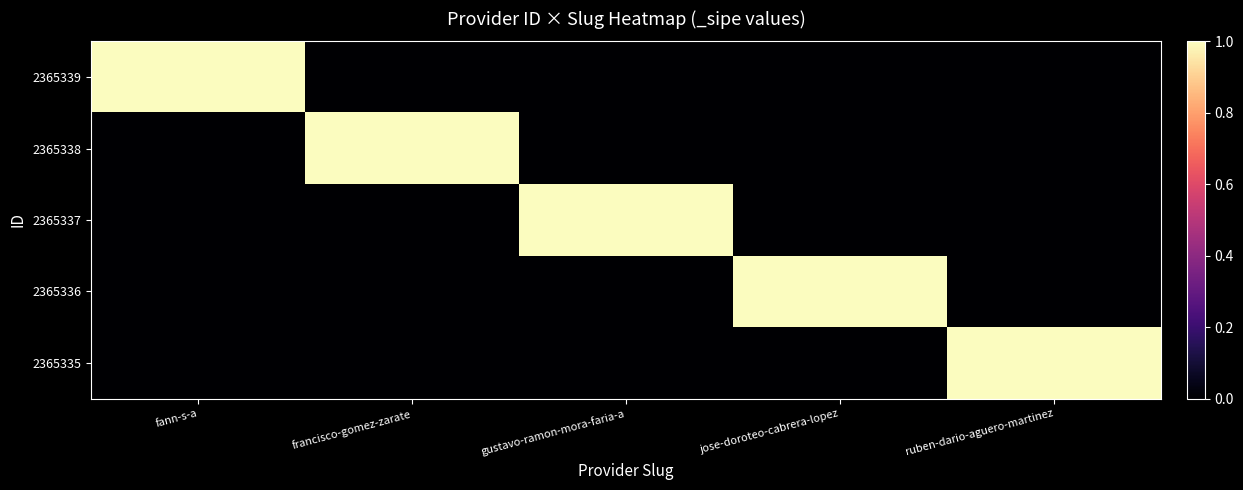

What is the total value across all series at ruben-dario-aguero-martinez?

1